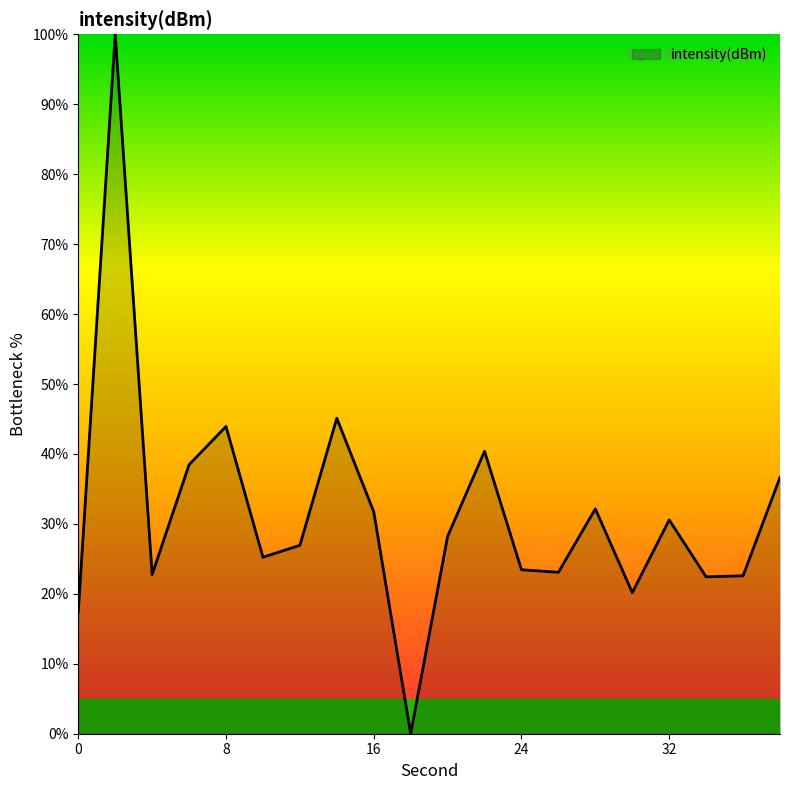

What is the maximum value shown in the chart?

100.0